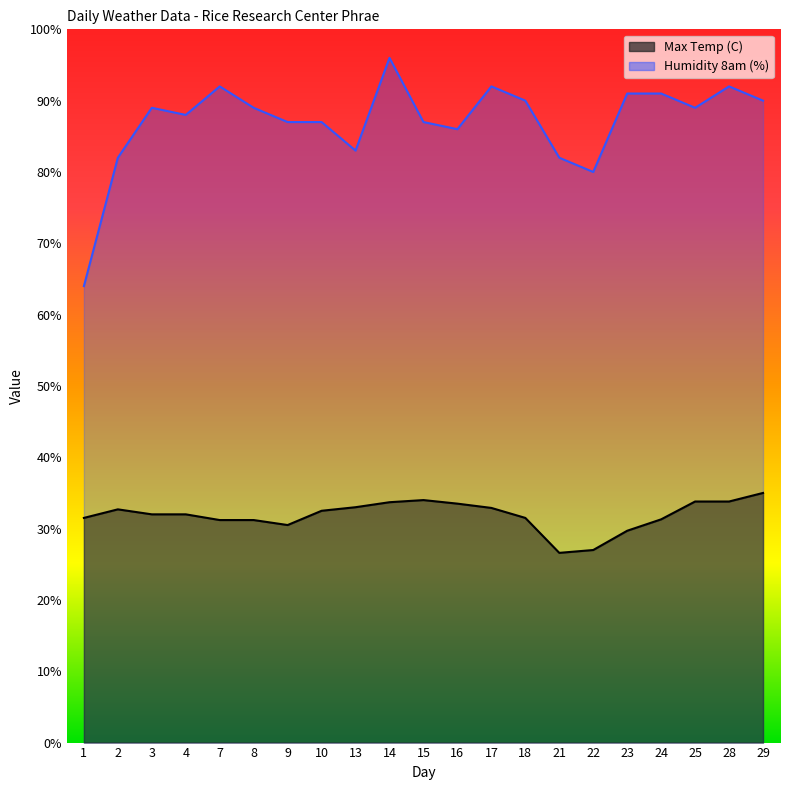

What is the approximate value of Humidity 8am (%) at 28?

92.0